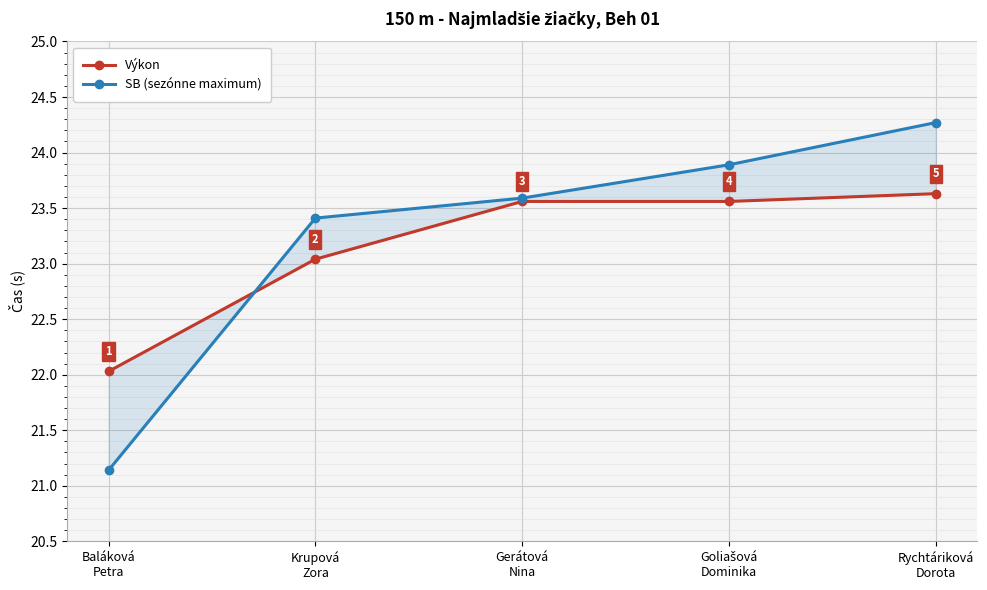

True or false: SB (sezónne maximum) and Výkon intersect in this chart.

True